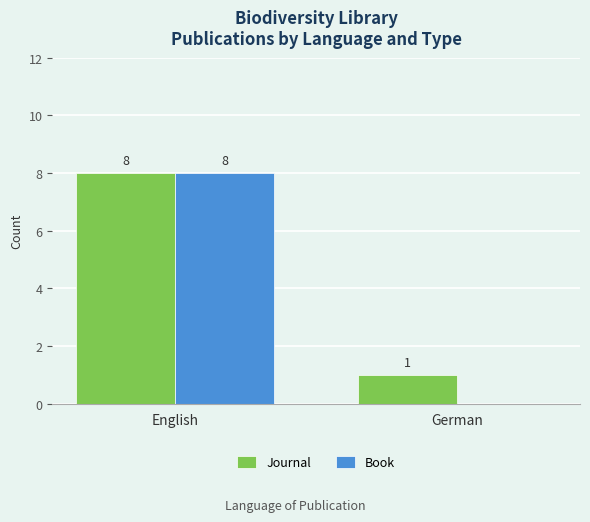

At which category is the sum across all series the highest?

English